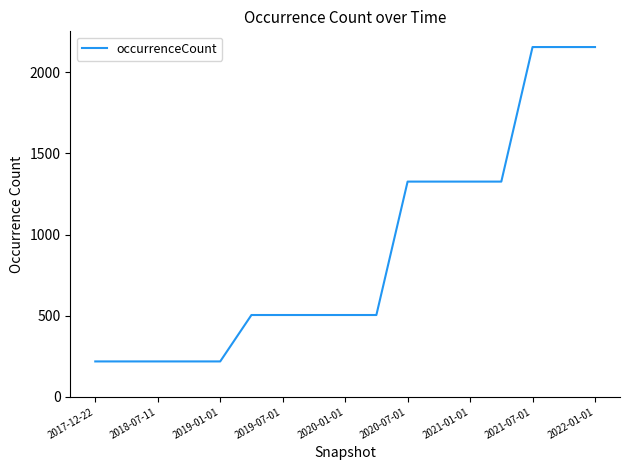

What is the difference between the maximum and minimum values?

1937